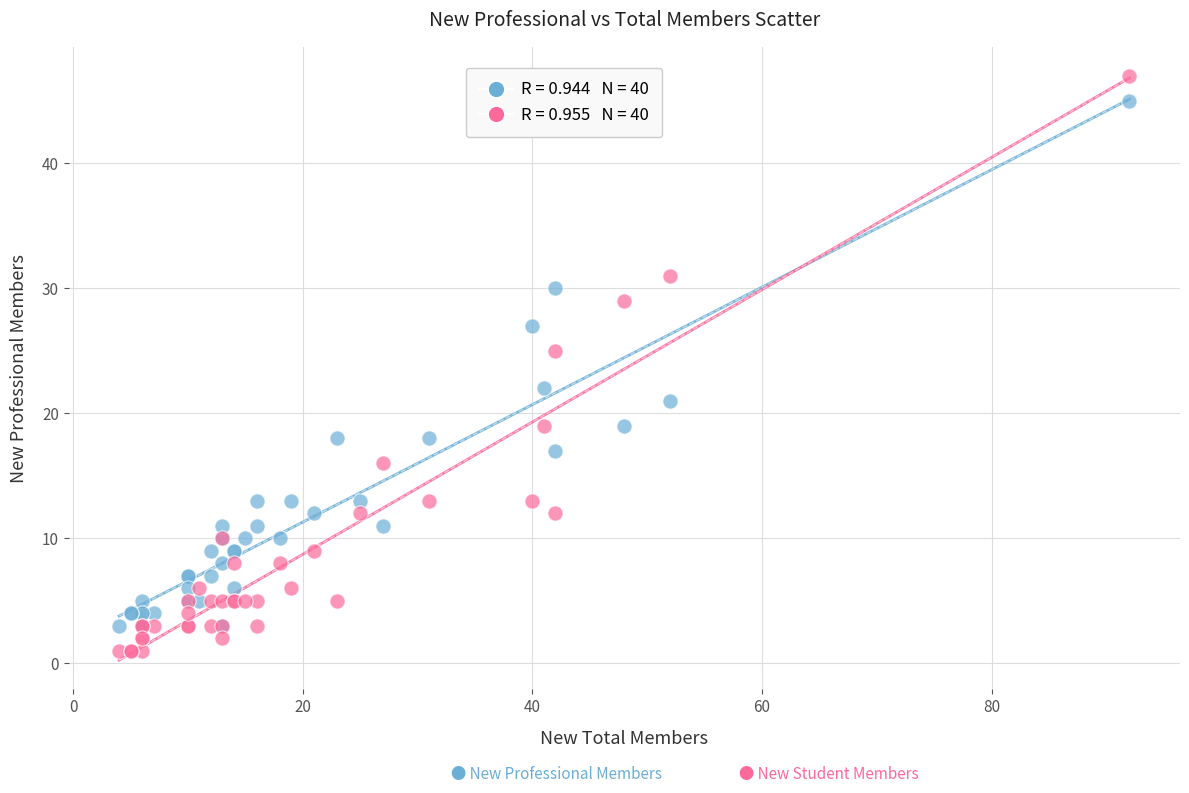

Across all series, what Y value is closest to 24?

25